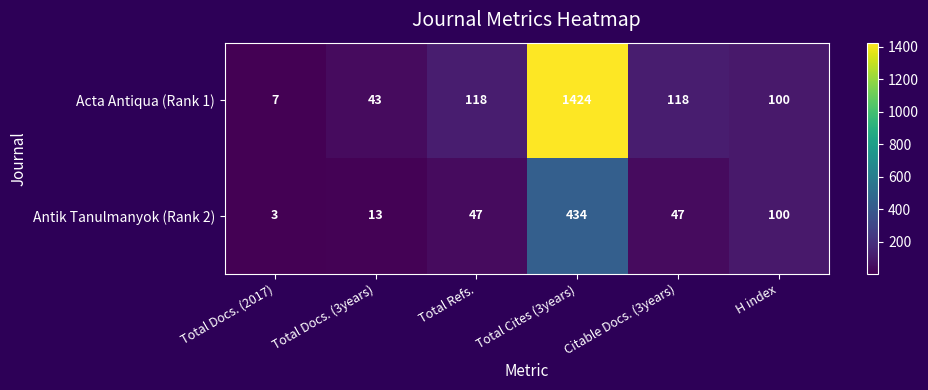

What is the approximate value of Acta Antiqua (Rank 1) at Total Cites (3years)?

1424